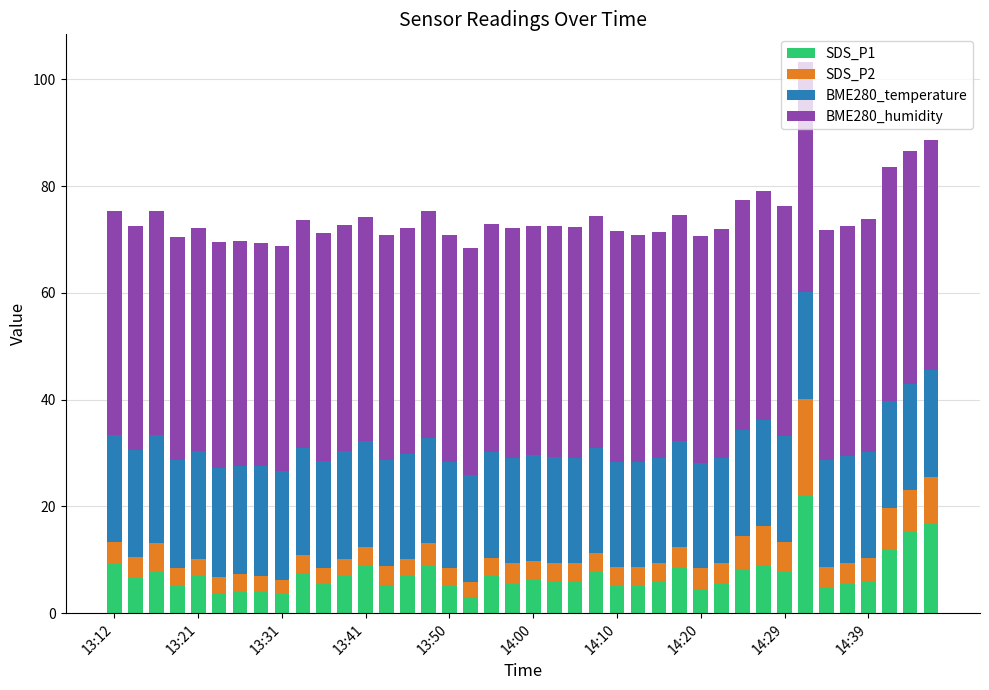

What are all the series names shown in the legend?

SDS_P1, SDS_P2, BME280_temperature, BME280_humidity